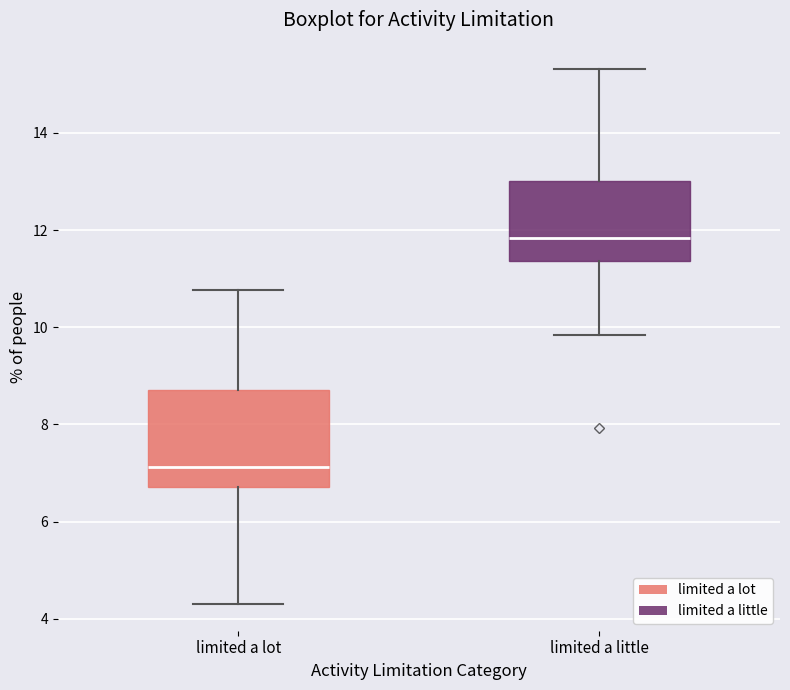

Reading left to right, read every box against the y-axis: the position of its median line, the range the box covers, and the ends of its whiskers. The values are not printed on the chart, so give them approximately, as read against the axis.

limited a lot: median 7.2, box 6.8 to 8.8, whiskers 4.4 to 10.8
limited a little: median 11.8, box 11.4 to 13.0, whiskers 9.8 to 15.4